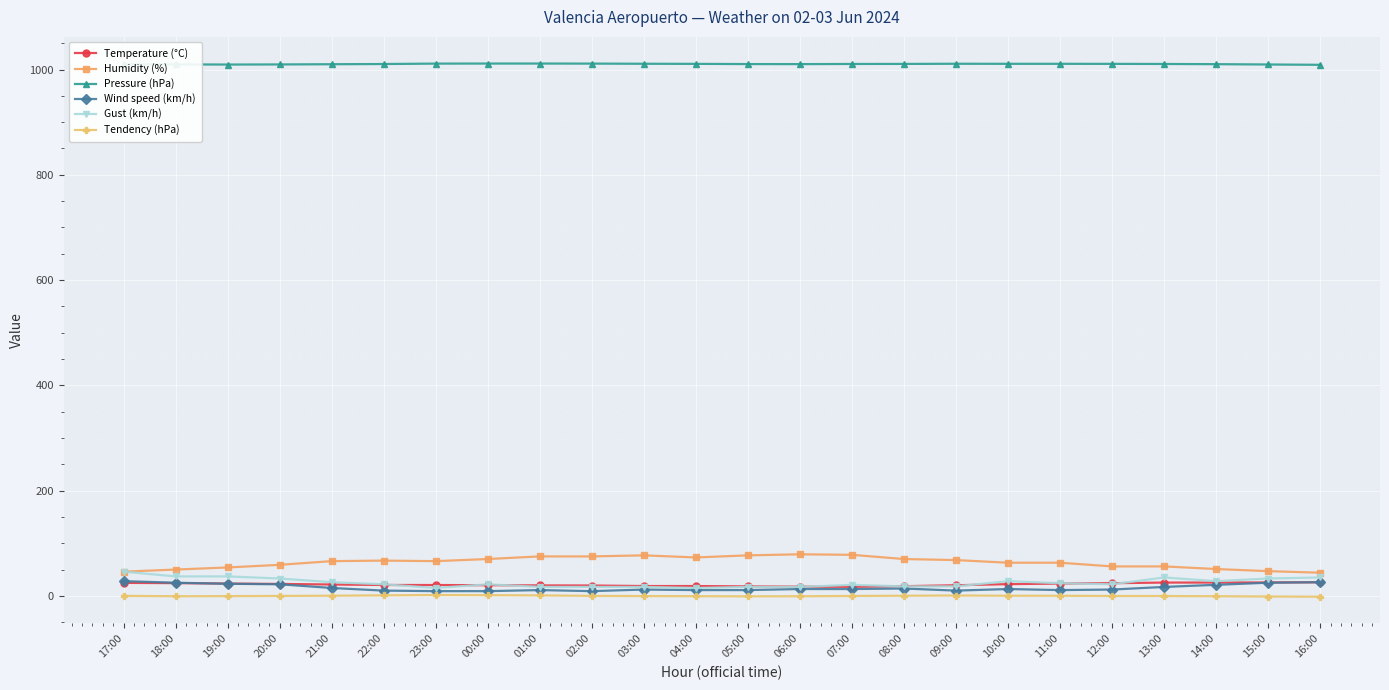

What are all the series names shown in the legend?

Temperature (°C), Humidity (%), Pressure (hPa), Wind speed (km/h), Gust (km/h), Tendency (hPa)